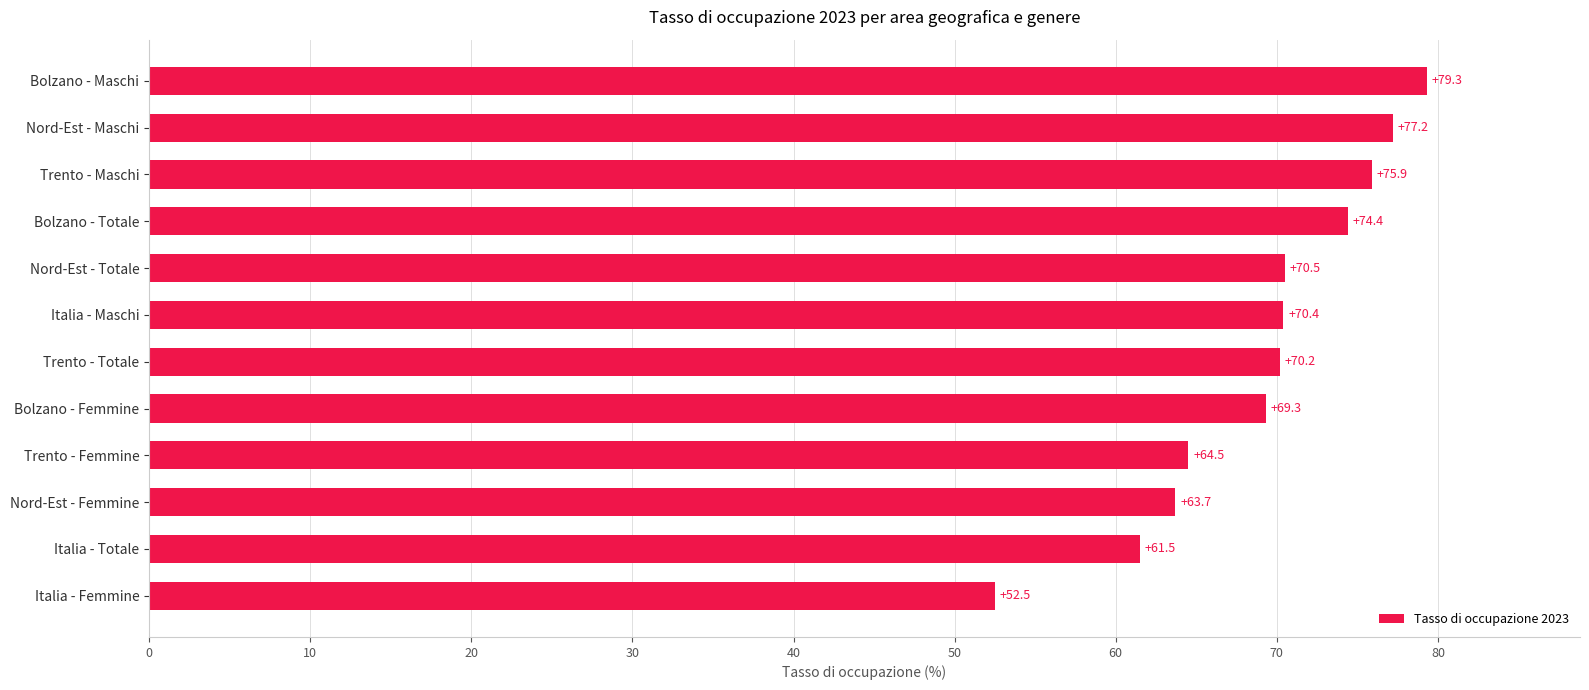

Which has a higher value, Bolzano - Femmine or Trento - Maschi?

Trento - Maschi